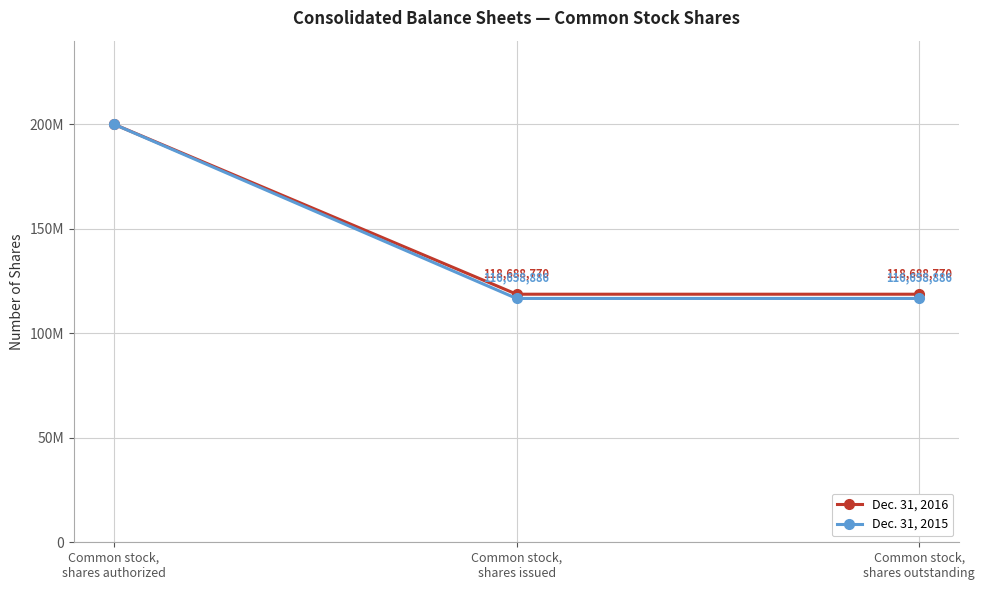

The value of Dec. 31, 2016 at Common stock,
shares outstanding is 180715695. True or false?

False